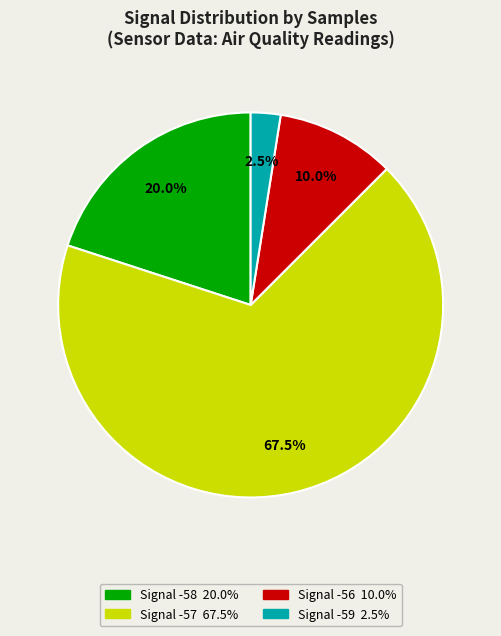

Is there any slice that represents more than half of the pie?

Yes